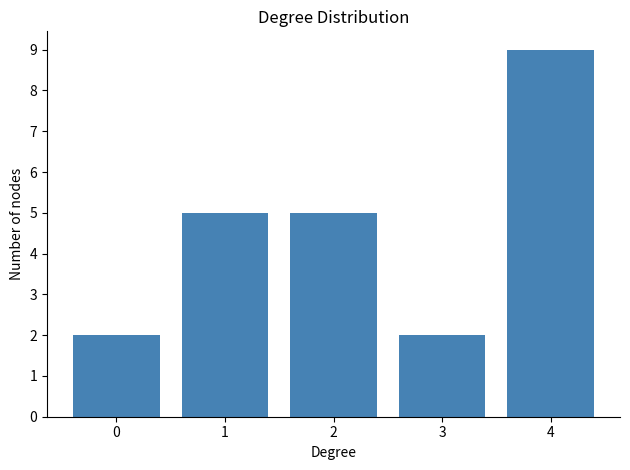

Reading left to right, transcribe all the data shown in this chart.

2	5	5	2	9